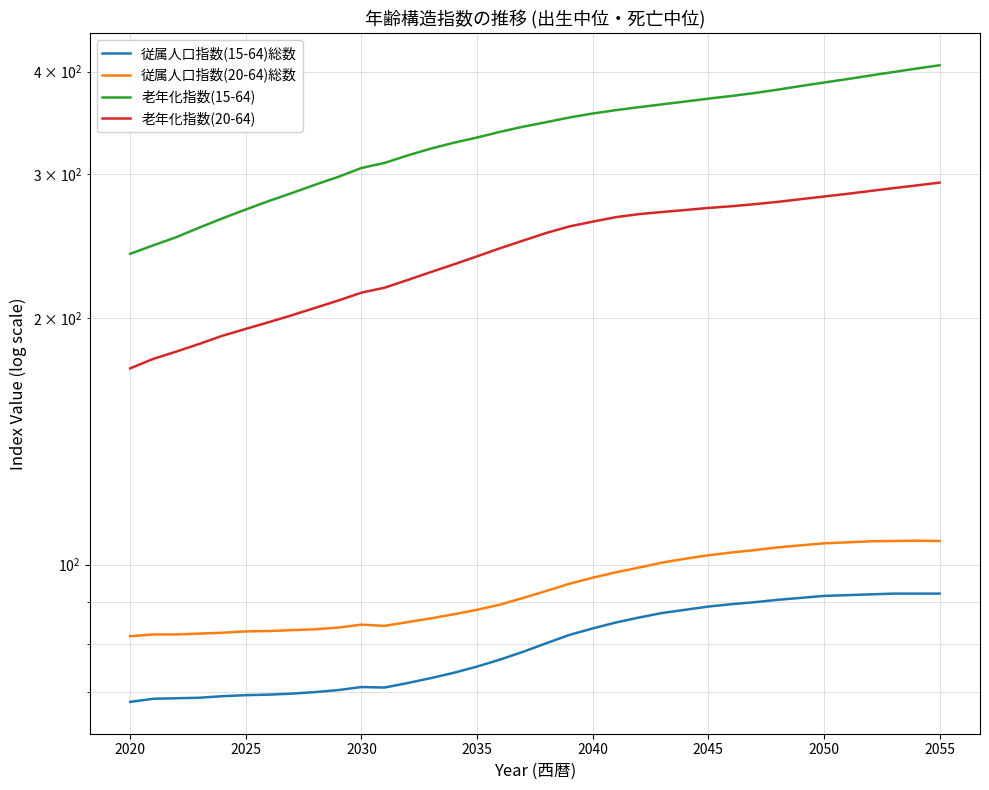

Is this an area chart (filled region under the line)?

No